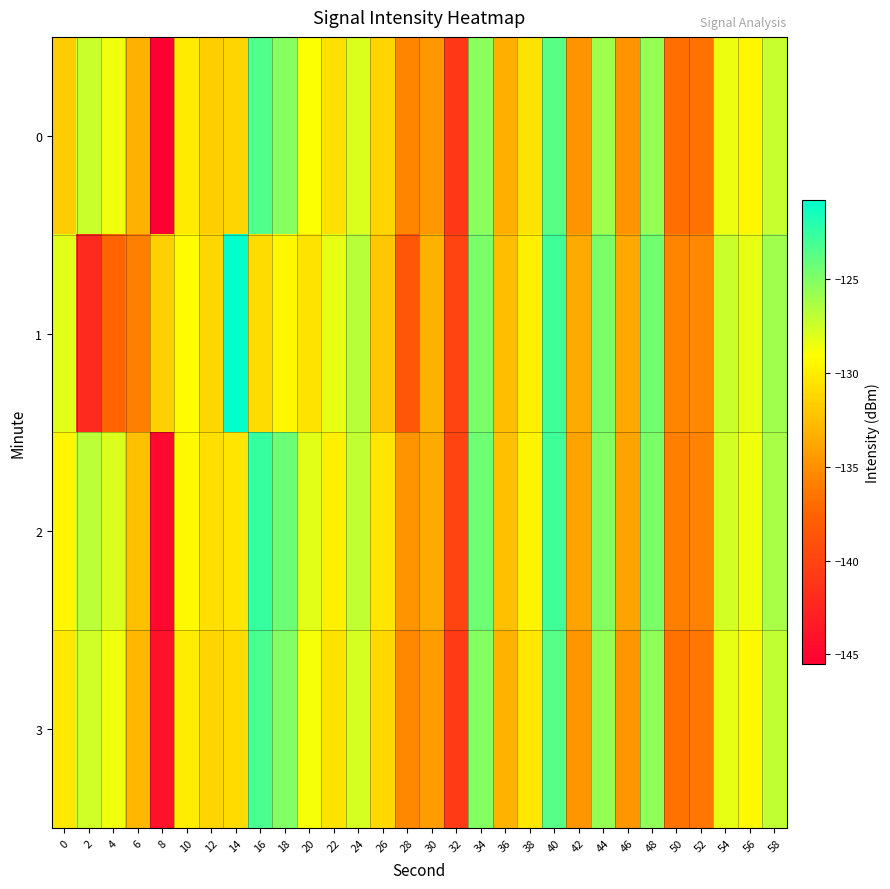

Rank the series by their maximum value, from lowest to highest.

0, 3, 2, 1